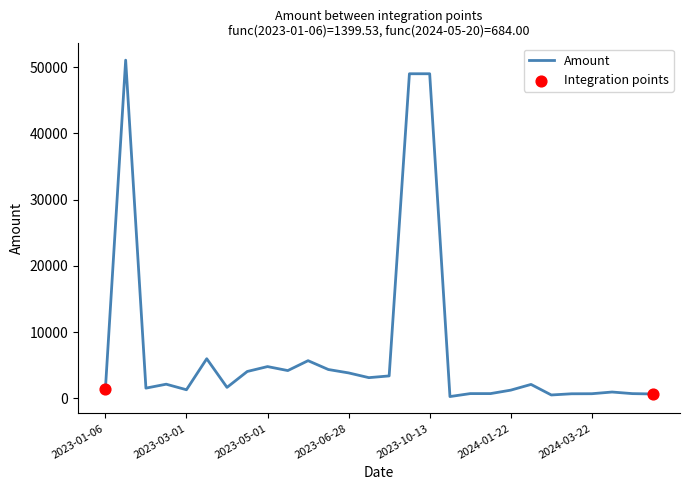

What is the greatest value displayed?

51052.0